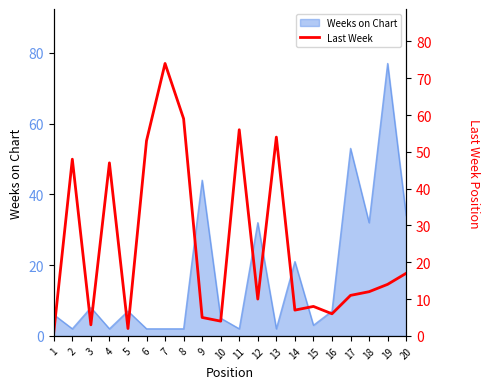

The chart shows a value of 5 at 3. True or false?

False